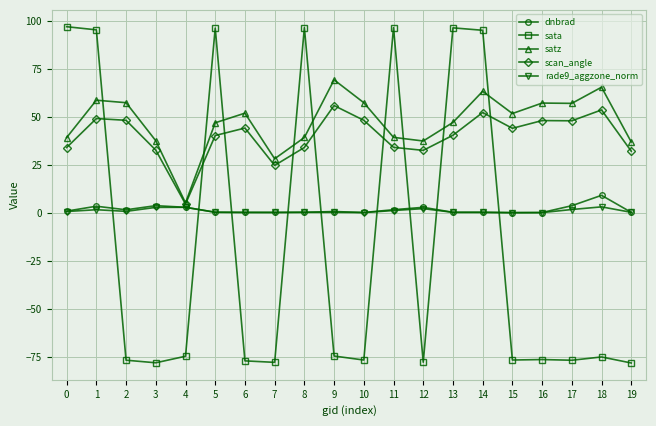

True or false: rade9_aggzone_norm has more than 2 interior local peaks.

True